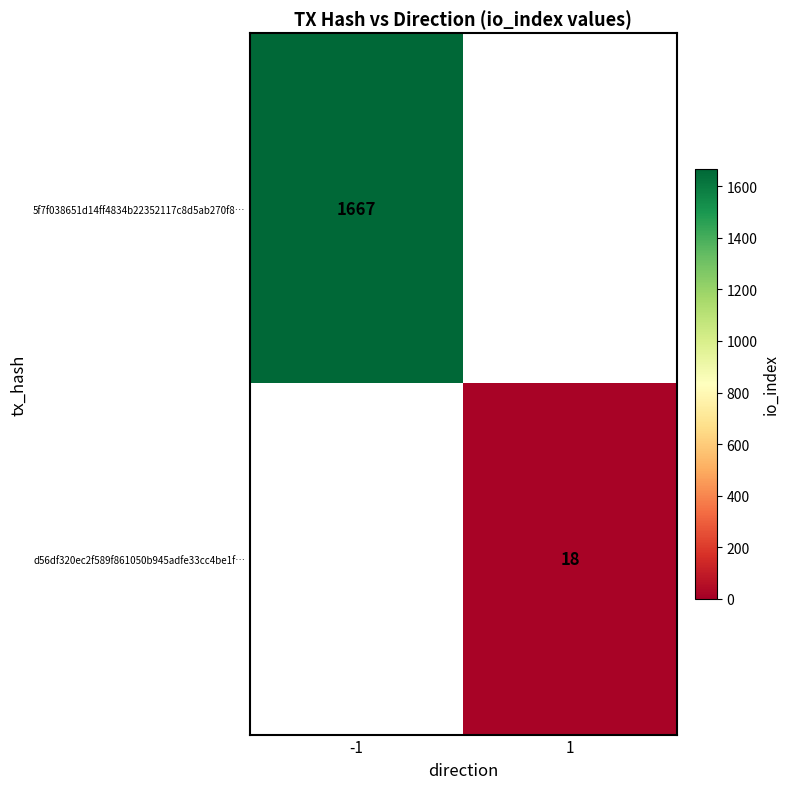

True or false: d56df320ec2f589f861050b945adfe33cc4be1f… has a value of 18 at 1.

True